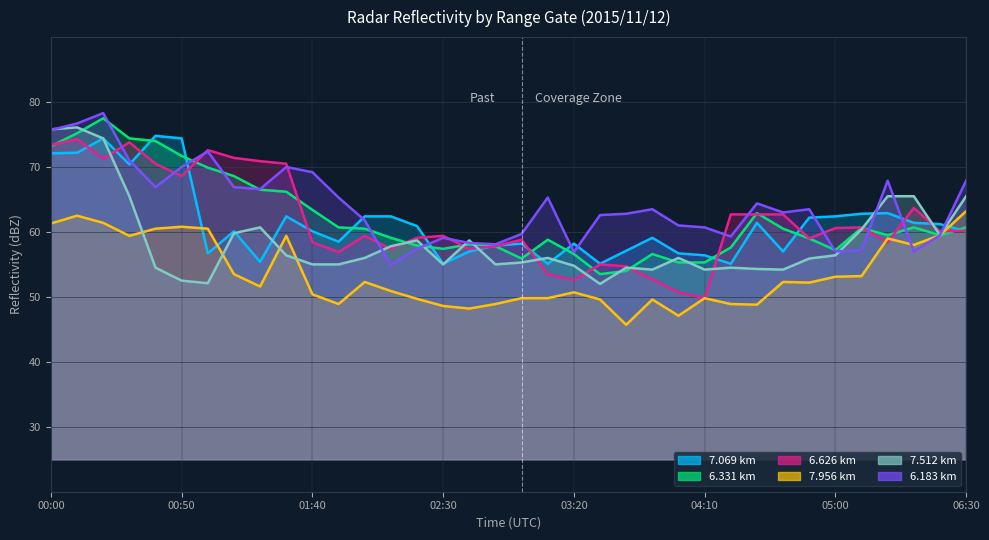

What is the label of the 11th point from the right?

04:10